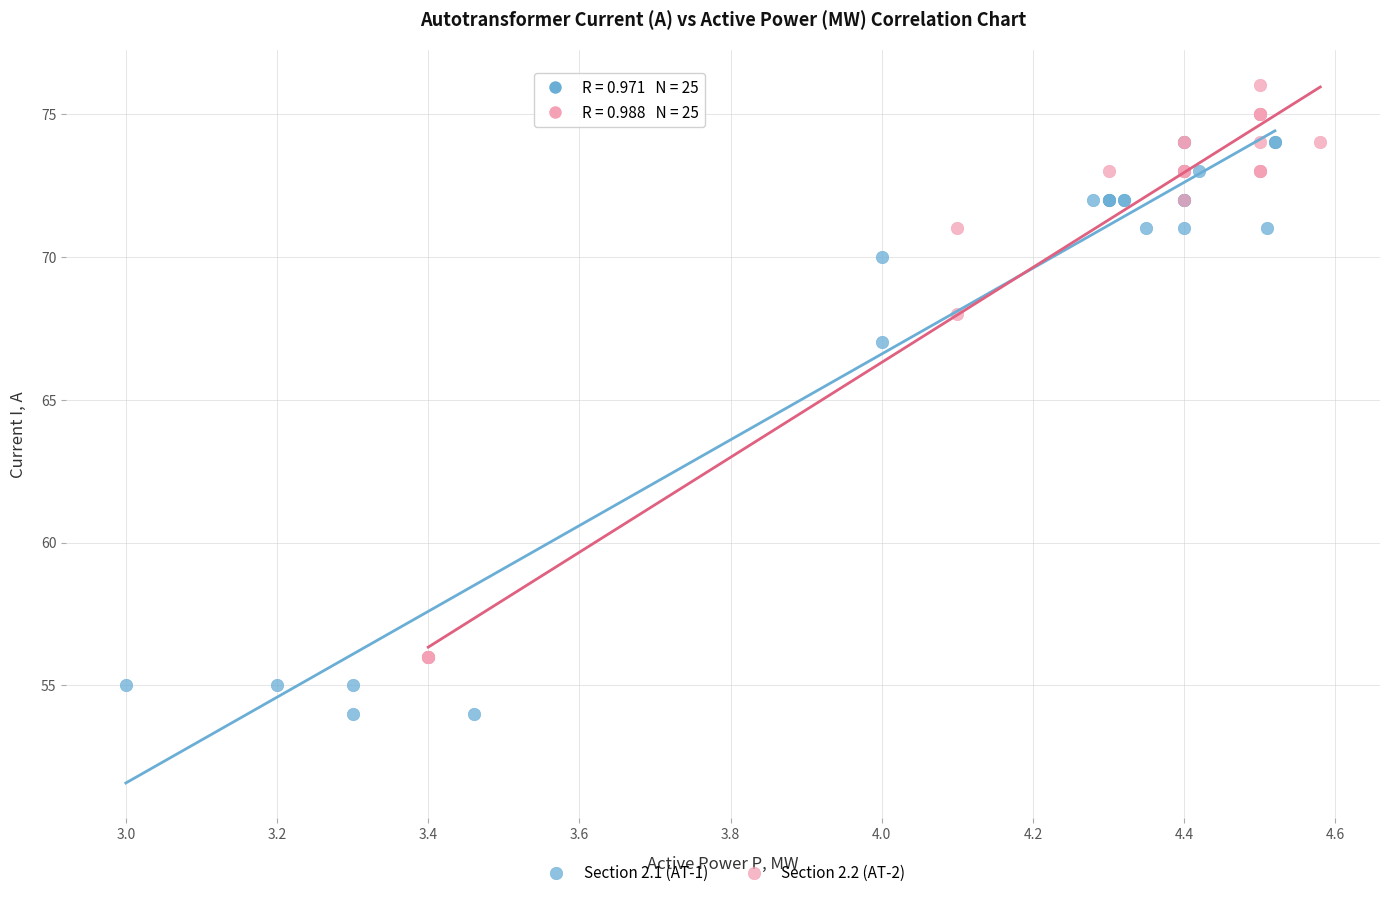

Which series reaches the minimum Y coordinate?

Section 2.1 (AT-1)